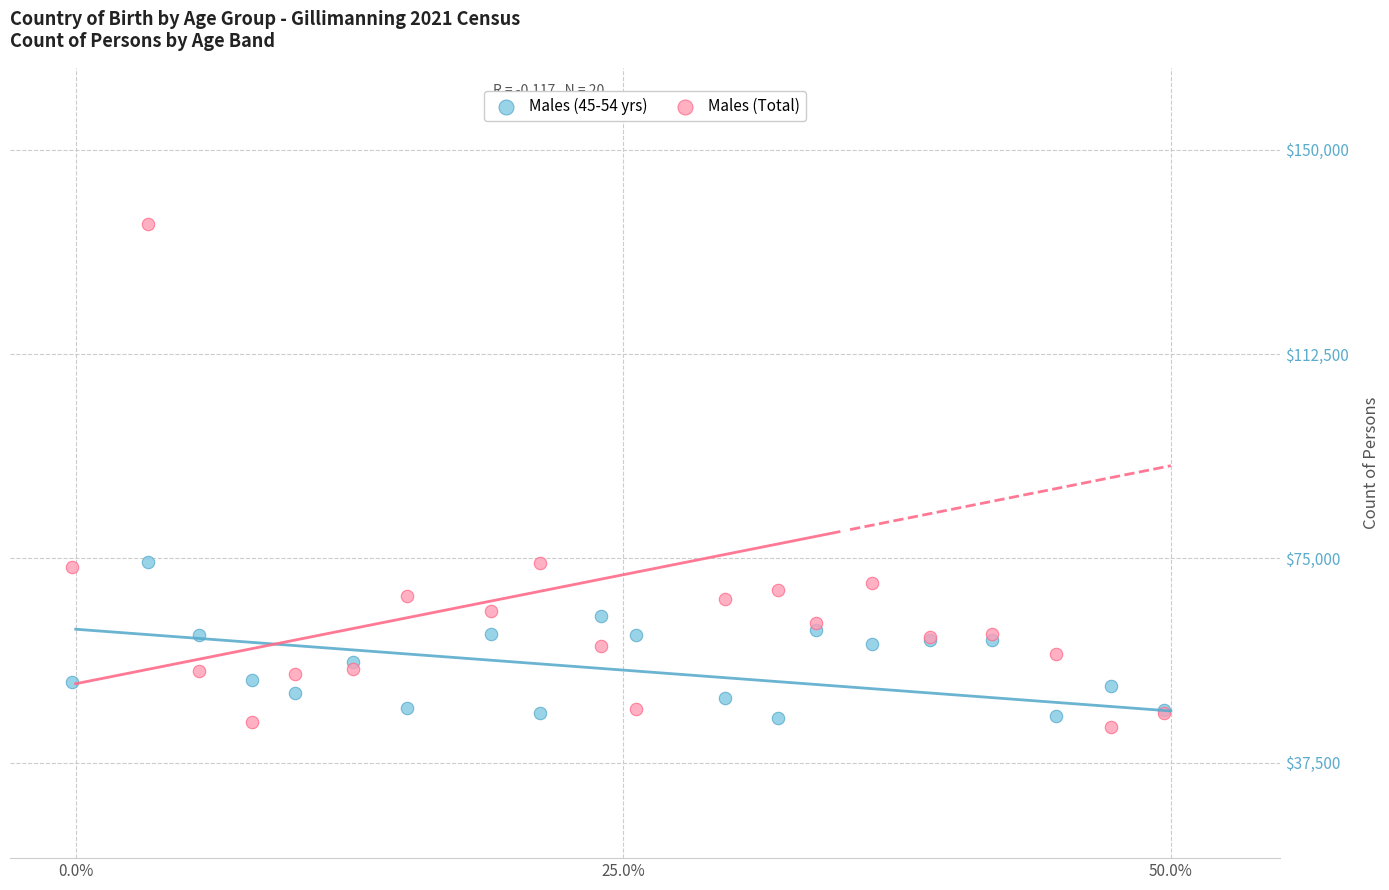

Which series contains the highest Y value?

Males (Total)